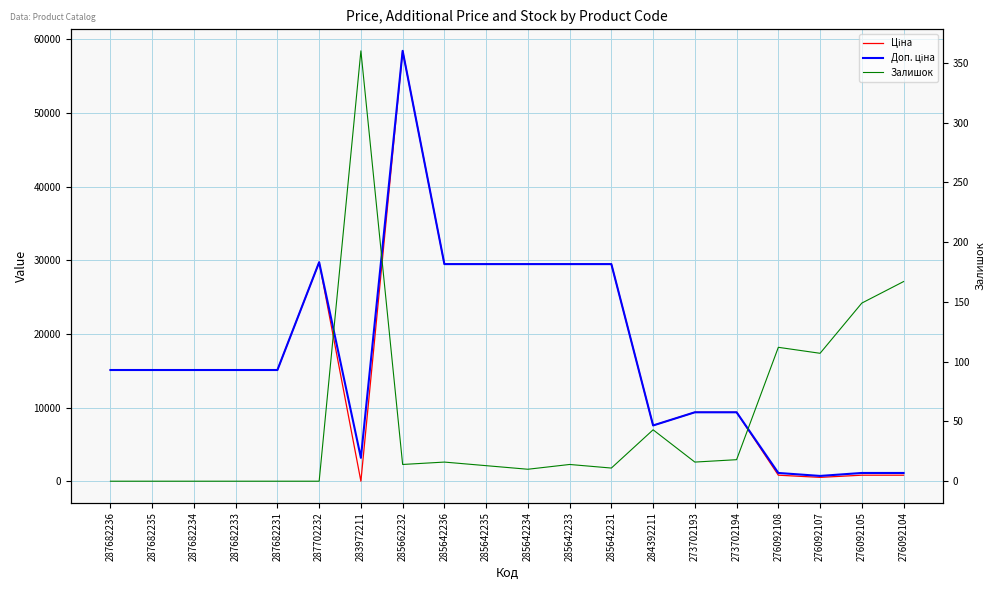

The Доп. ціна series shows 10010.2 at 284392211. True or false?

False